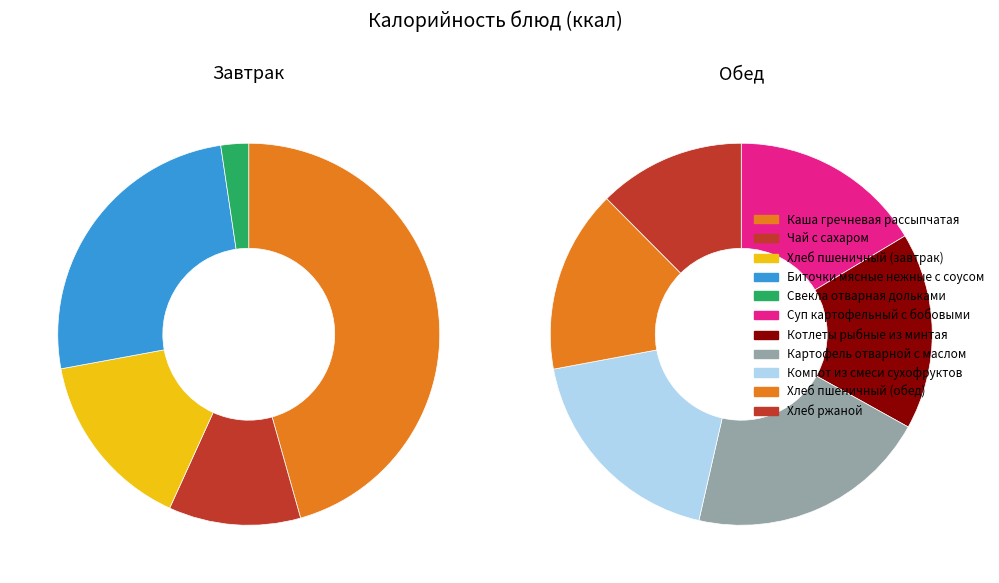

What is the smallest slice in the pie chart?

Свекла отварная дольками